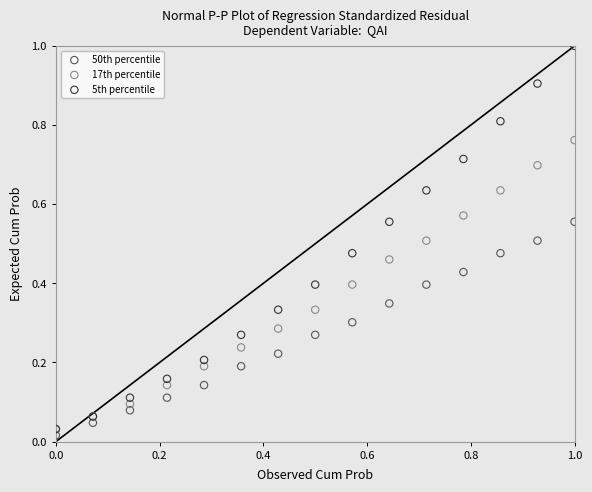

Which series reaches the maximum Y coordinate?

5th percentile